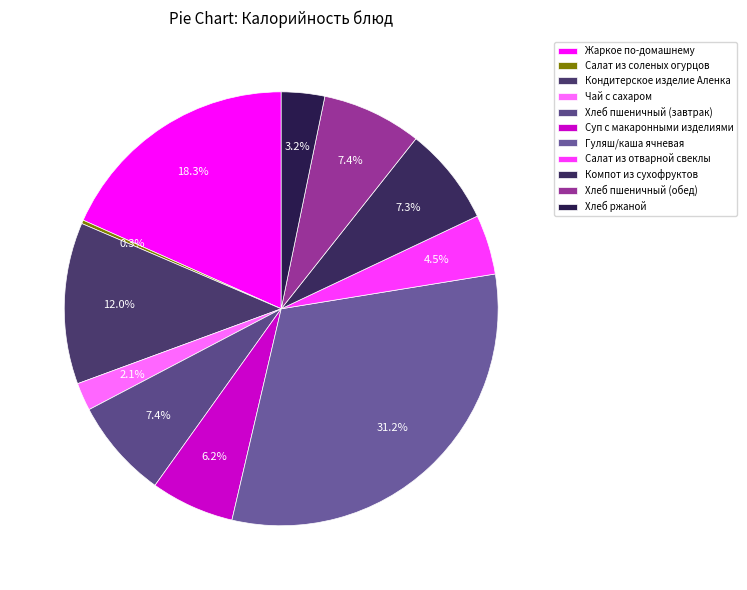

How many slices are in this pie chart?

11